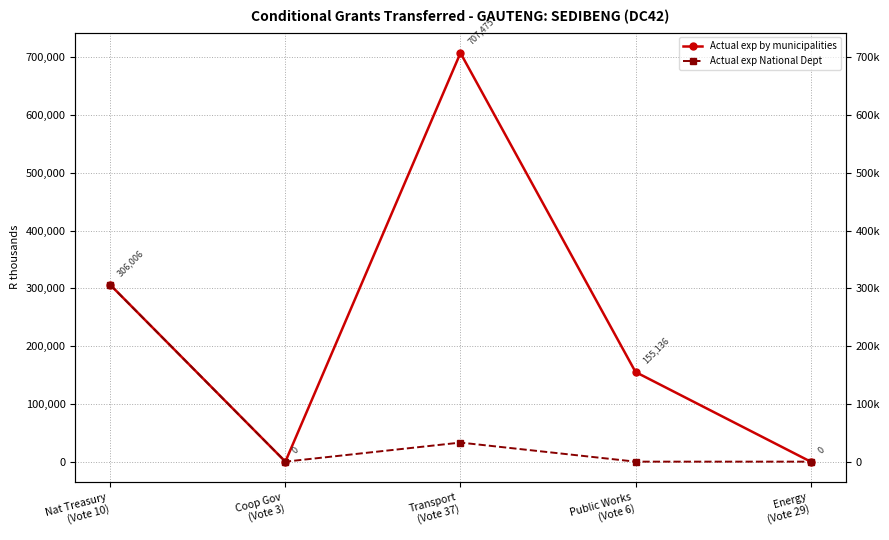

Rank the series by their maximum value, from highest to lowest.

Actual exp by municipalities, Actual exp National Dept